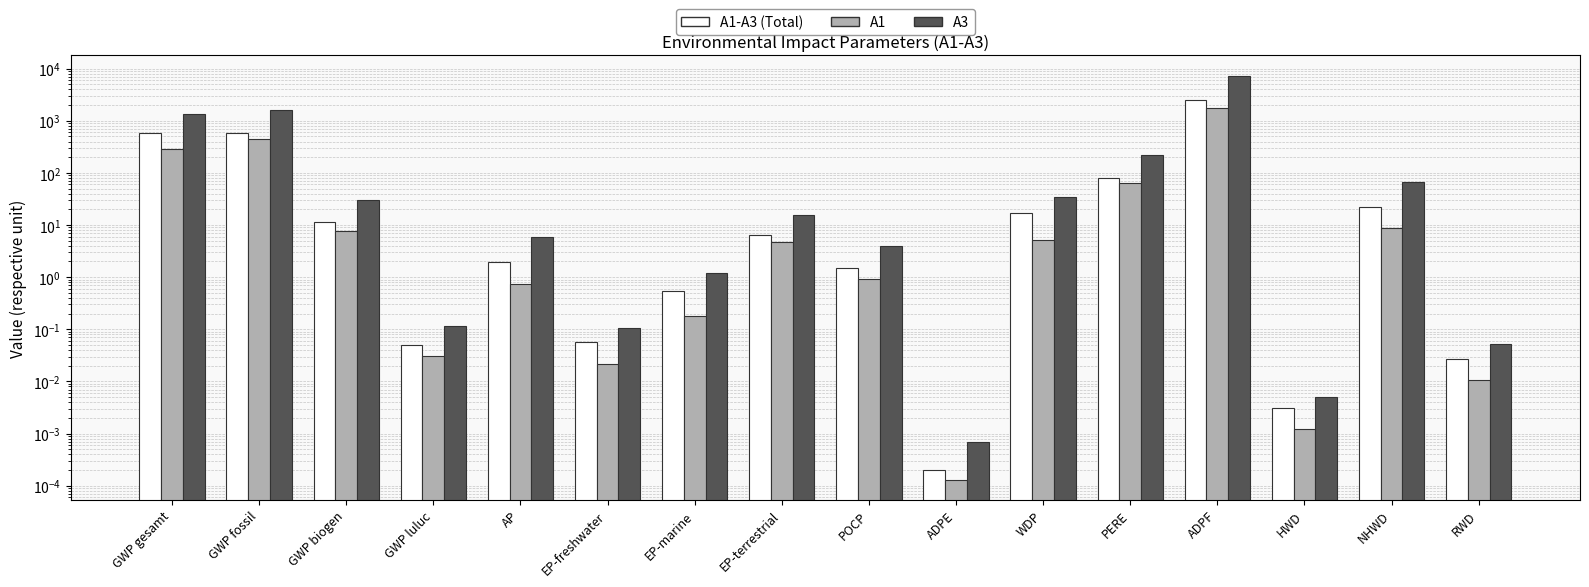

Reading right to left, list all the values displayed in this chart.

A1-A3 (Total): RWD=0.0	NHWD=22.0	HWD=0.0	ADPF=2454.8	PERE=80.9	WDP=16.9	ADPE=0.0	POCP=1.5	EP-terrestrial=6.5	EP-marine=0.5	EP-freshwater=0.1	AP=2.0	GWP luluc=0.1	GWP biogen=11.5	GWP fossil=574.8	GWP gesamt=586.7
A1: RWD=0.0	NHWD=8.6	HWD=0.0	ADPF=1758.2	PERE=63.5	WDP=5.3	ADPE=0.0	POCP=0.9	EP-terrestrial=4.8	EP-marine=0.2	EP-freshwater=0.0	AP=0.7	GWP luluc=0.0	GWP biogen=7.7	GWP fossil=445.7	GWP gesamt=285.9
A3: RWD=0.1	NHWD=66.5	HWD=0.0	ADPF=7317.8	PERE=225.3	WDP=33.8	ADPE=0.0	POCP=4.0	EP-terrestrial=15.7	EP-marine=1.2	EP-freshwater=0.1	AP=6.0	GWP luluc=0.1	GWP biogen=29.7	GWP fossil=1616.3	GWP gesamt=1326.2